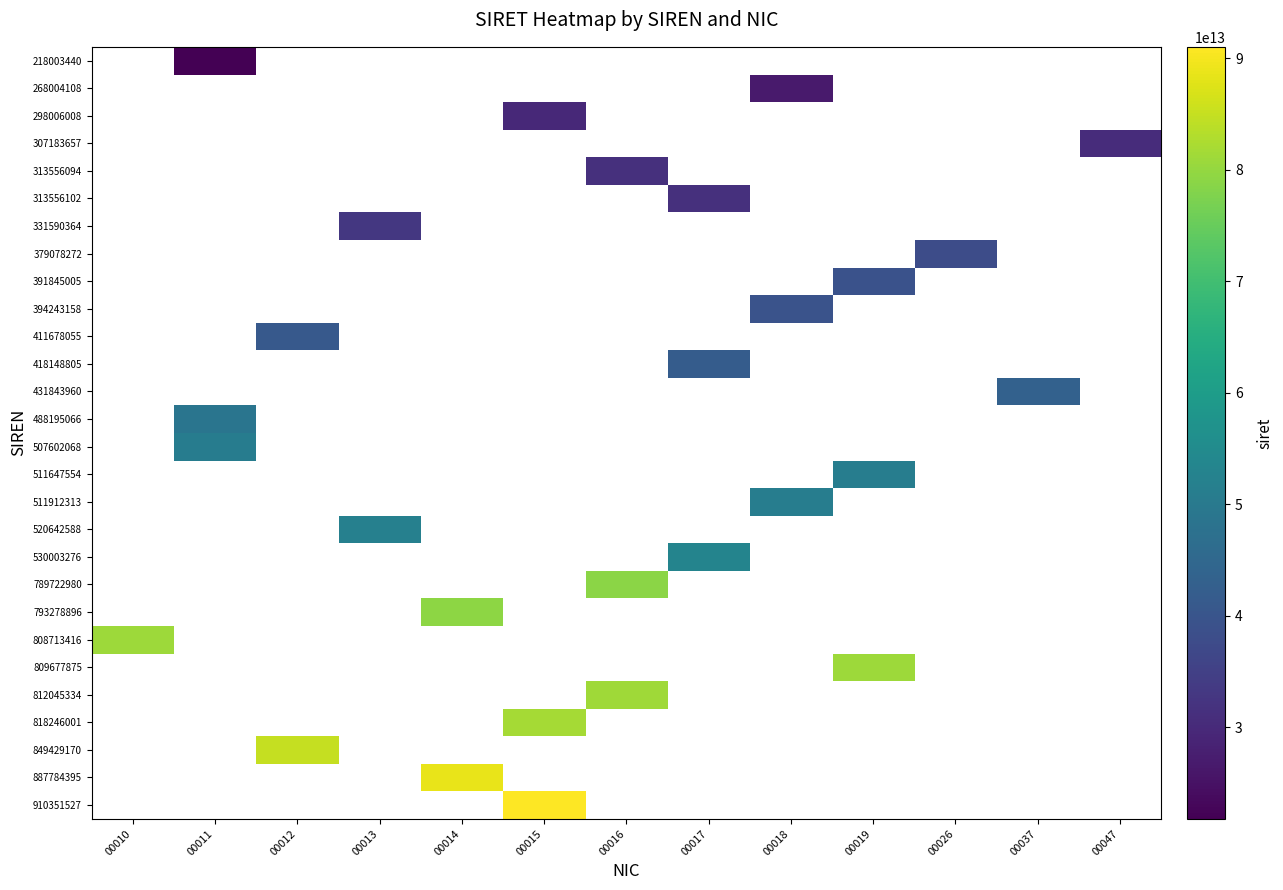

Which category has the highest value across all series?

00015